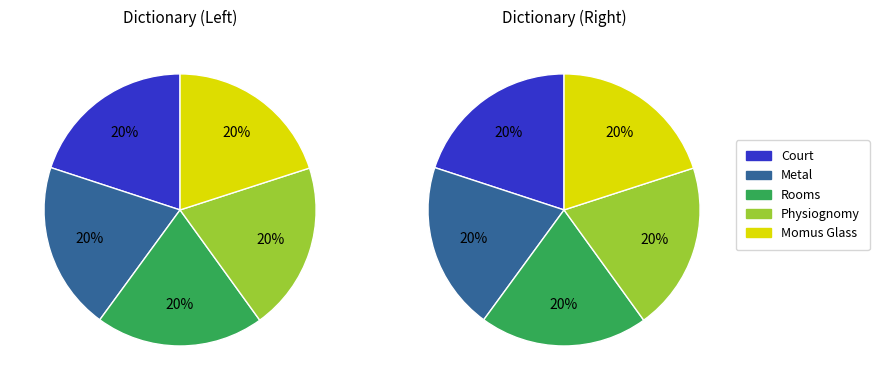

How many slices are in this pie chart?

5